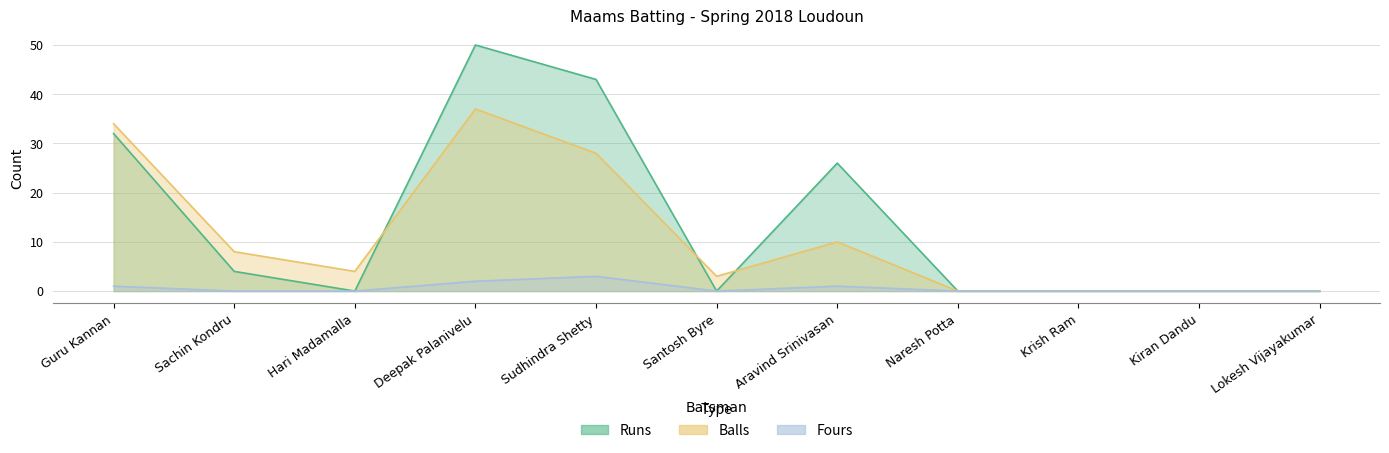

Which series has the largest total across all categories?

Runs